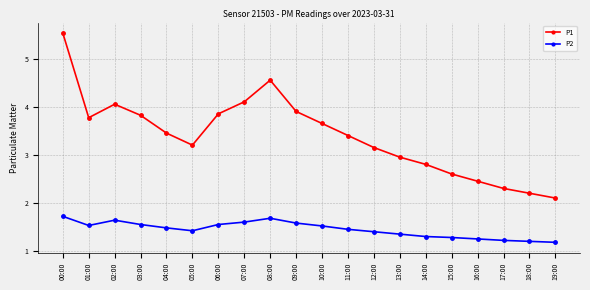

What is the highest value of the P2 series?

1.7